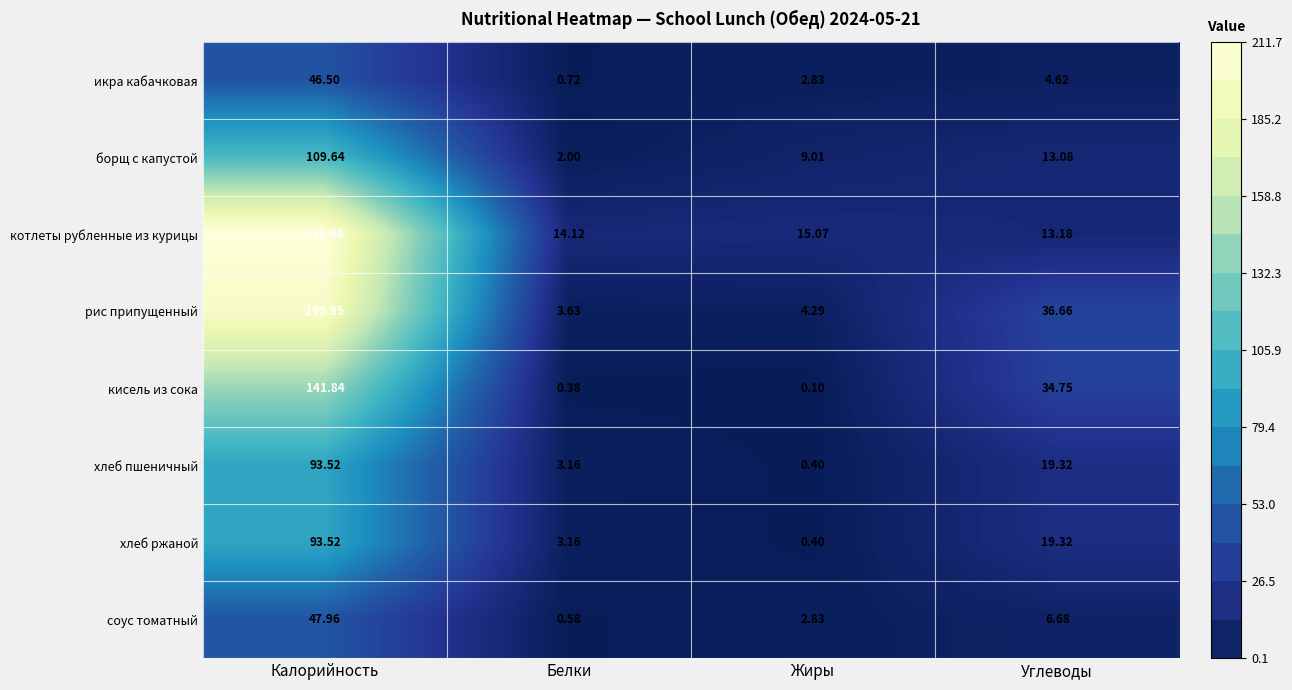

Where is соус томатный nearest to the value 24?

Углеводы